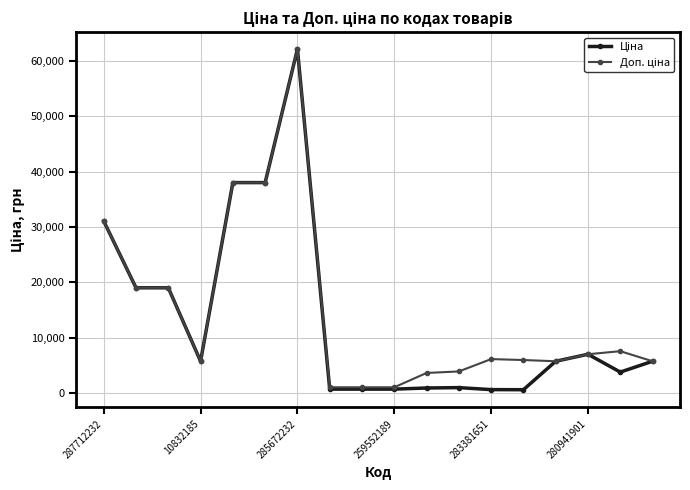

How many lines are shown in the chart?

2